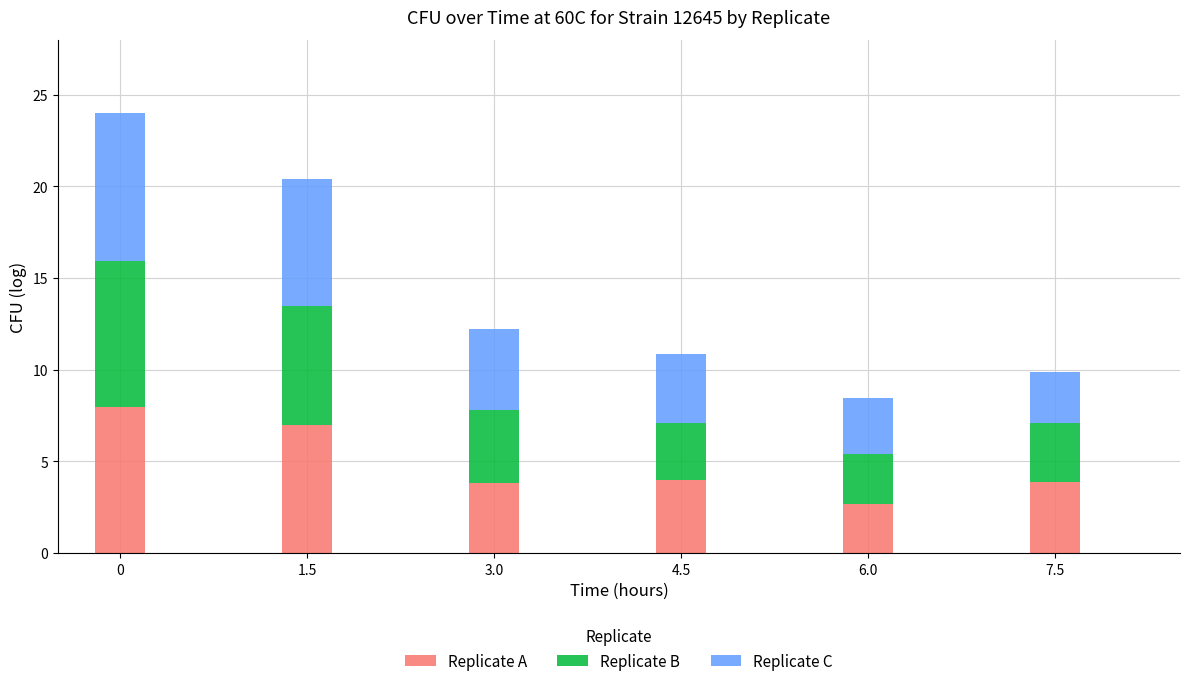

Is it true that Replicate A equals 6.2 at 7.5?

False